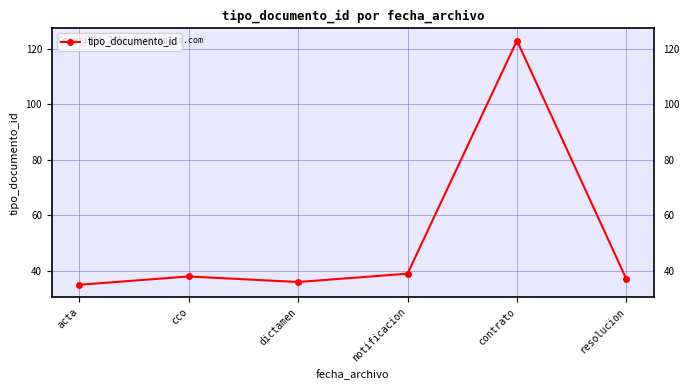

What is the change in value from acta to cco?

+3